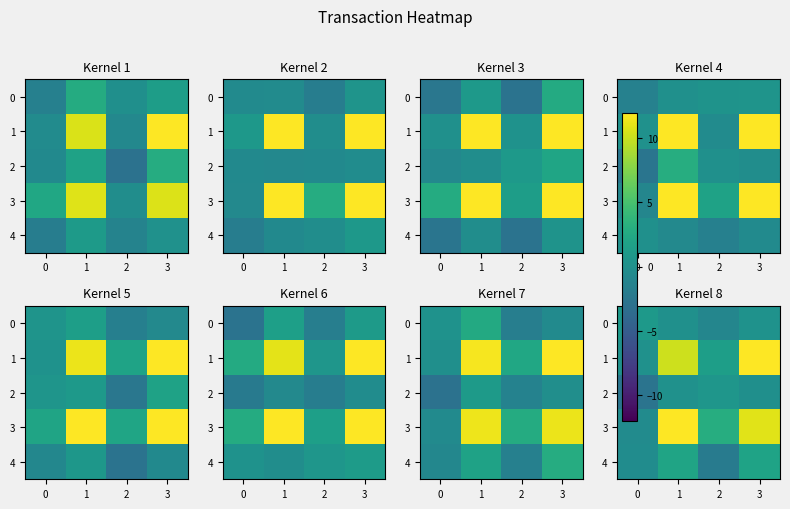

What is the average value of the 1 series?

5.9